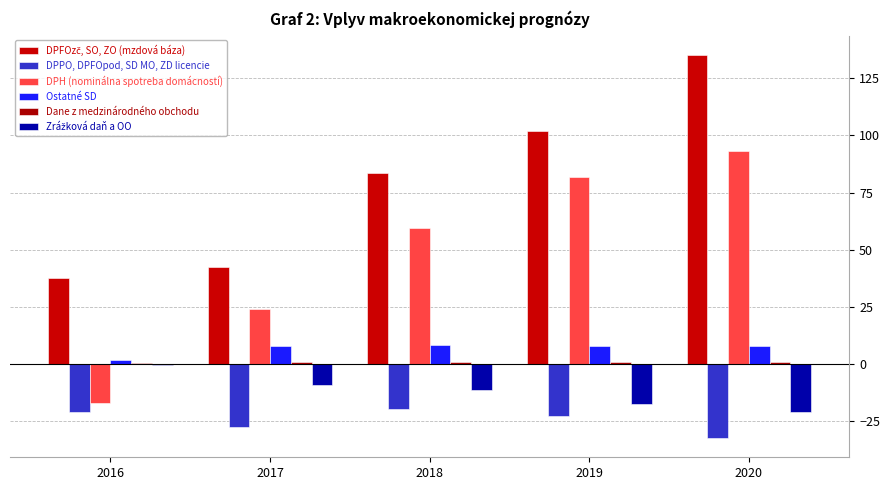

The DPH (nominálna spotreba domácností) series shows 6.8 at 2017. True or false?

False